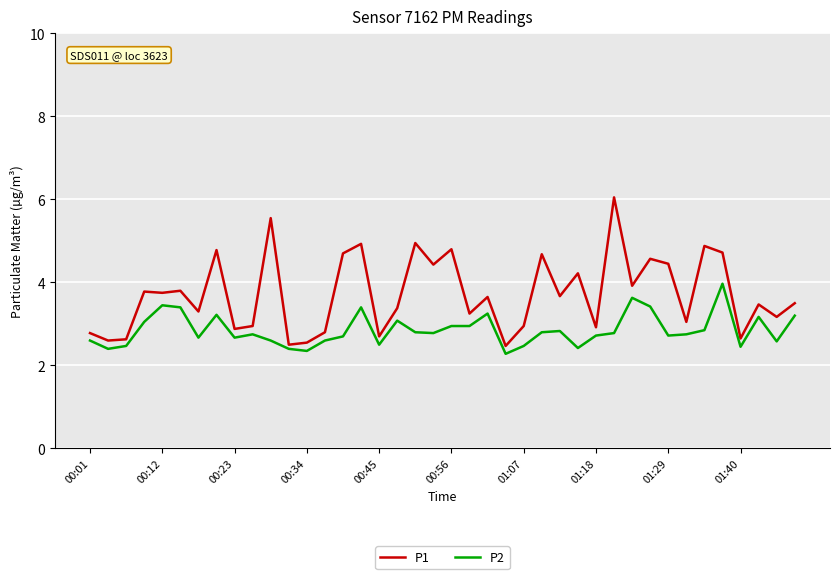

How many categories are shown in the chart?

40